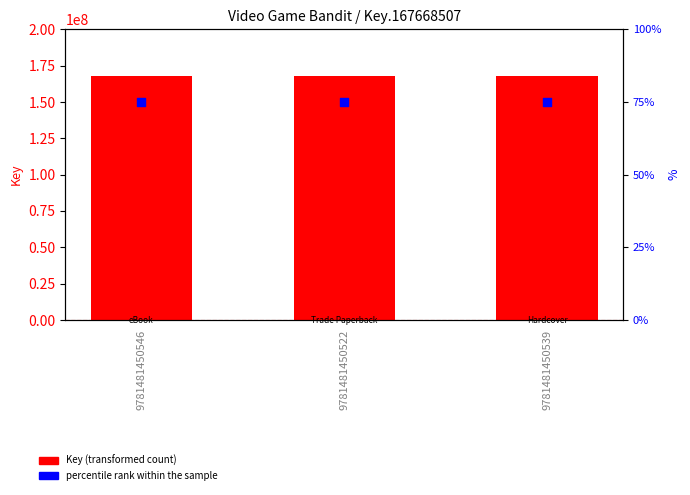

Is the value of percentile rank within the sample at 9781481450546 greater than the value of Key at 9781481450522?

No